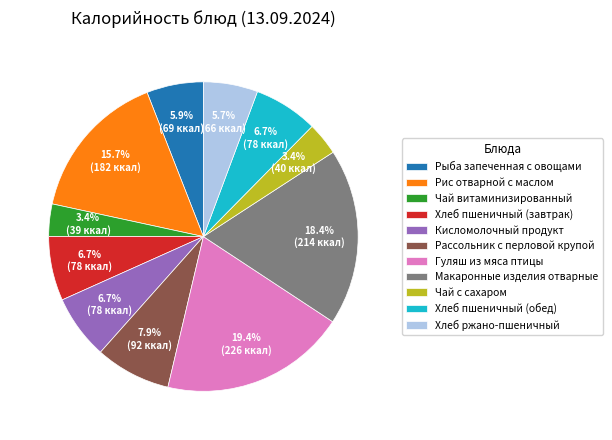

Which has a higher value, Рис отварной с маслом or Гуляш из мяса птицы?

Гуляш из мяса птицы